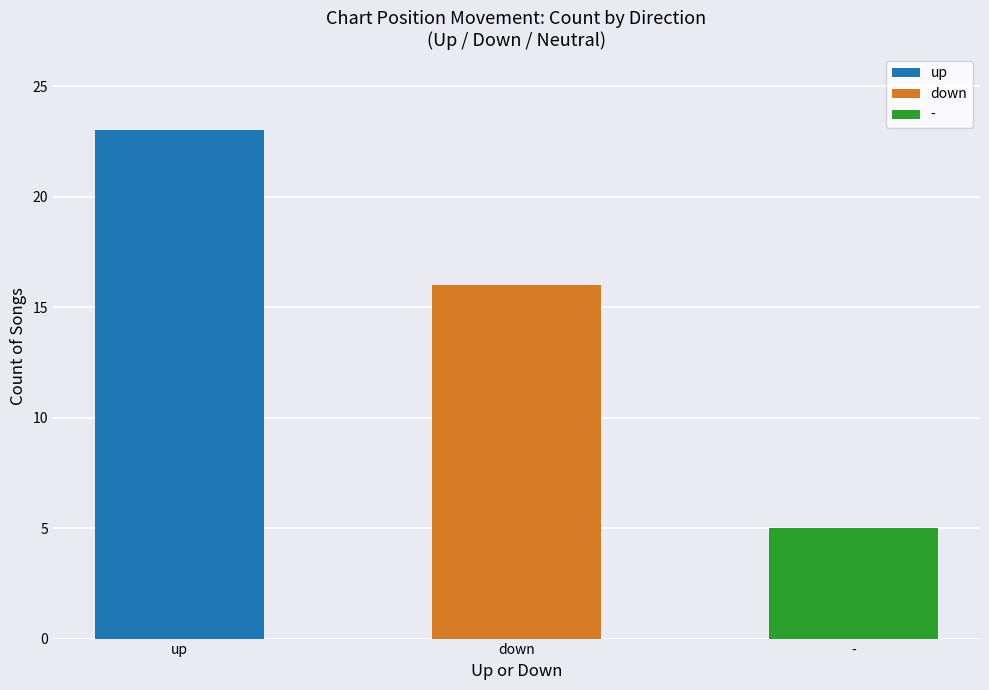

Reading left to right, list all the values displayed in this chart.

up=23	down=16	-=5